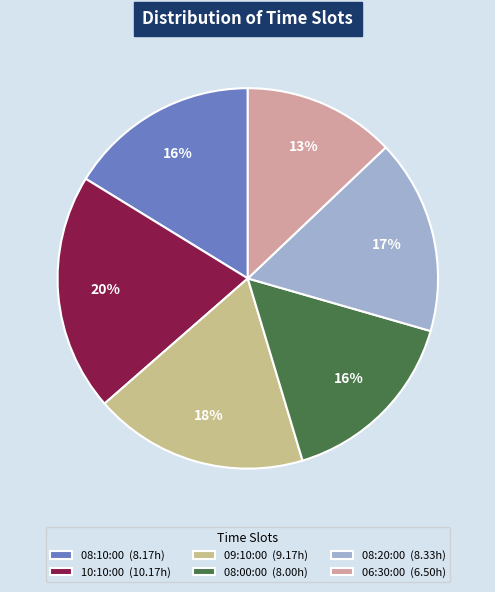

Which has a higher value, 10:10:00 or 08:20:00?

10:10:00